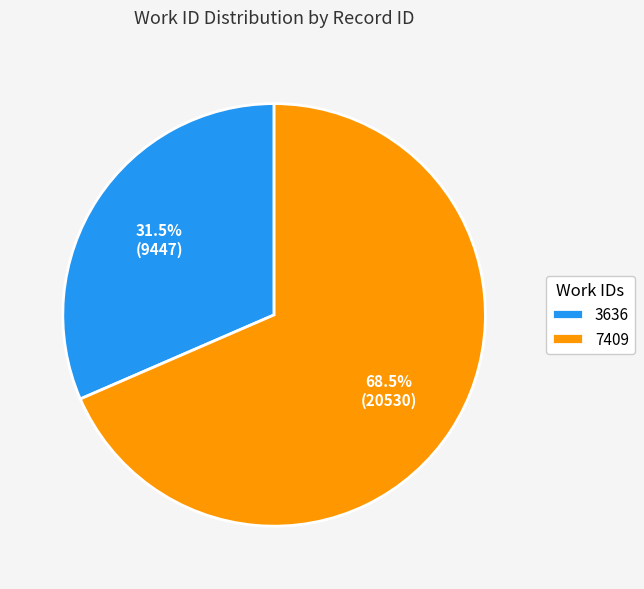

How many slices are in this pie chart?

2